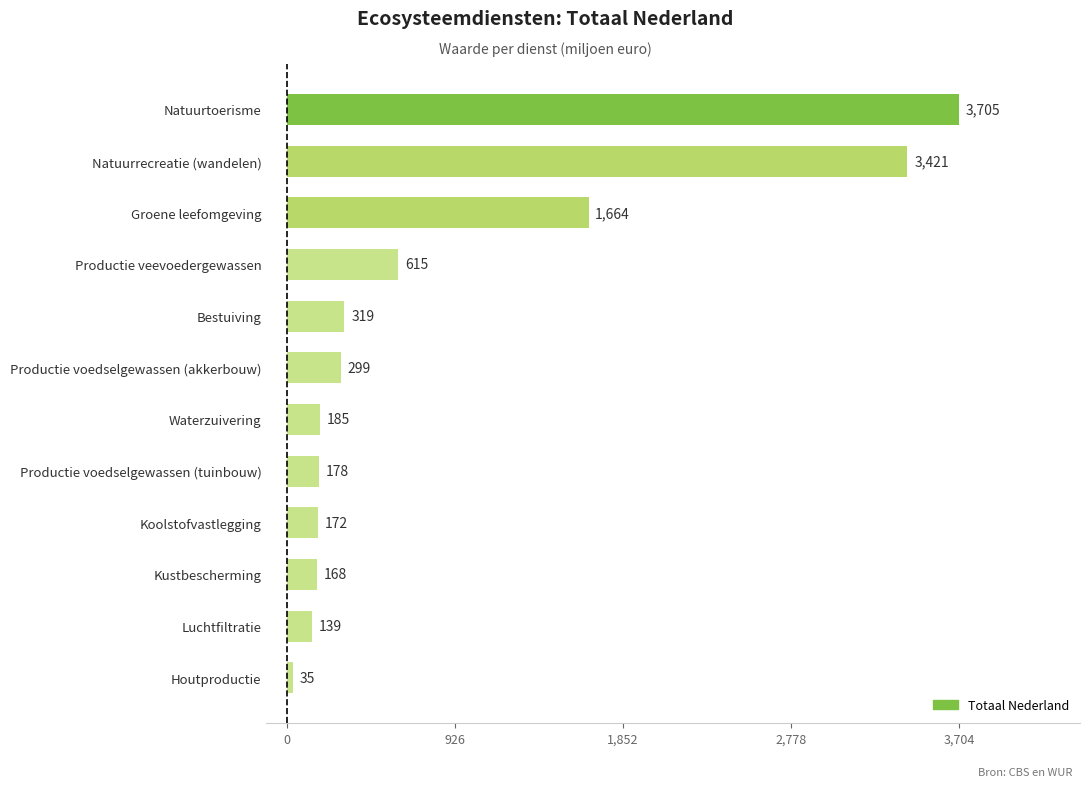

Where is the data nearest to the value 1869?

Groene leefomgeving